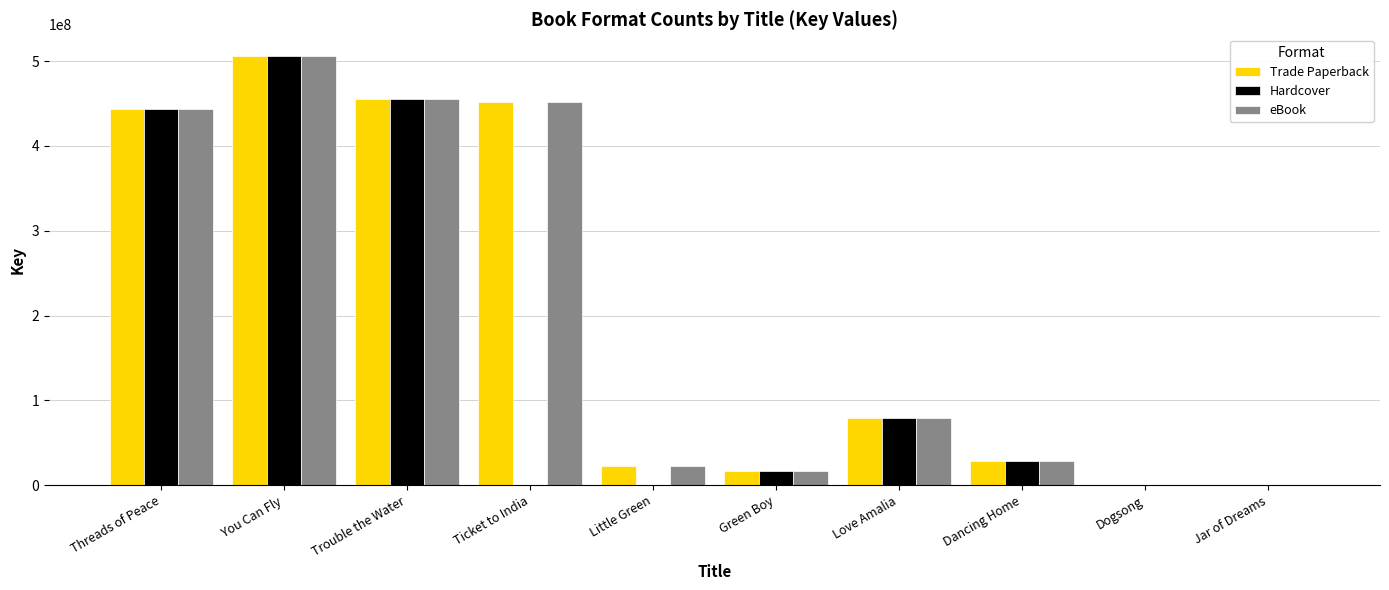

Is the value of eBook at Little Green greater than the value of Trade Paperback at Ticket to India?

No